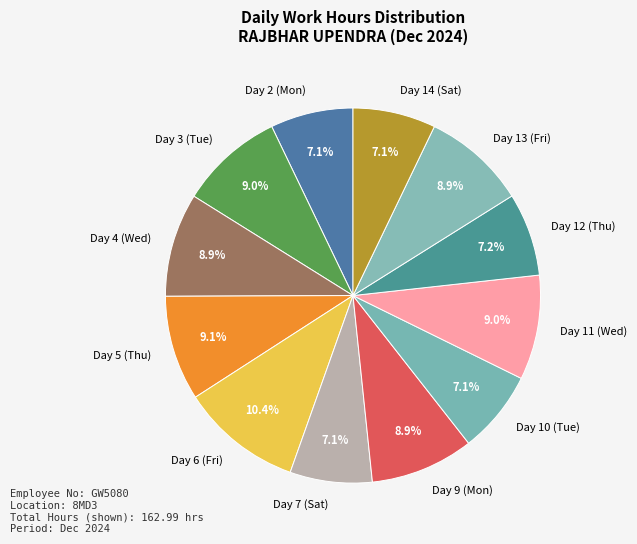

Which category has the biggest portion of the pie?

Day 6 (Fri)